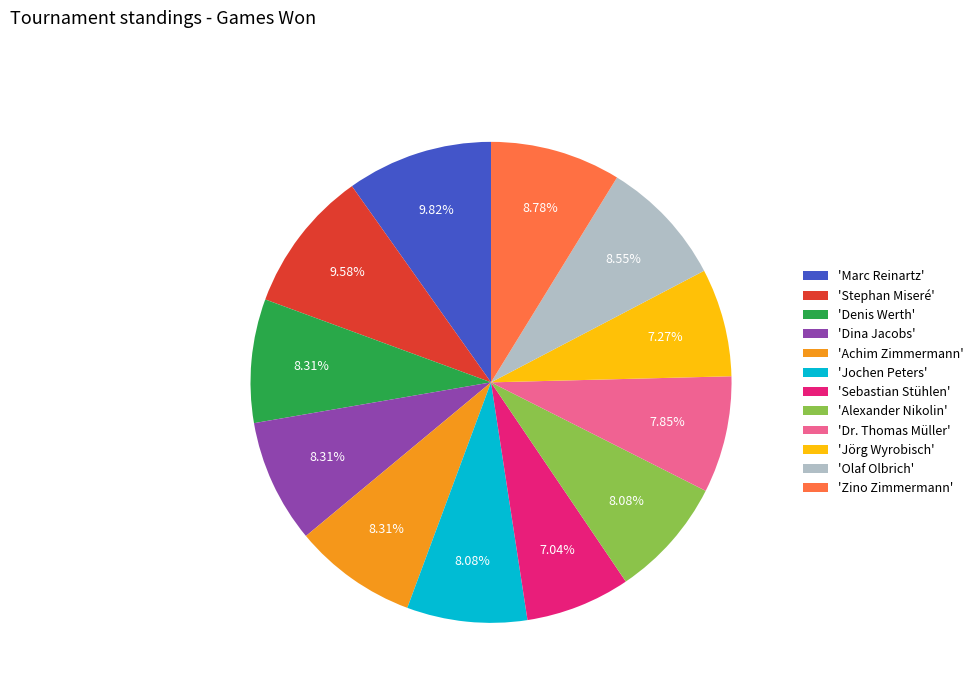

Is there any slice that represents more than half of the pie?

No